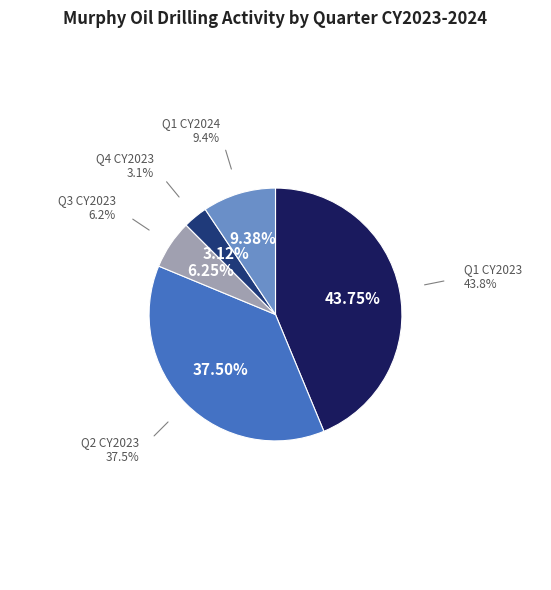

To the nearest percent, what is the average slice percentage?

20%